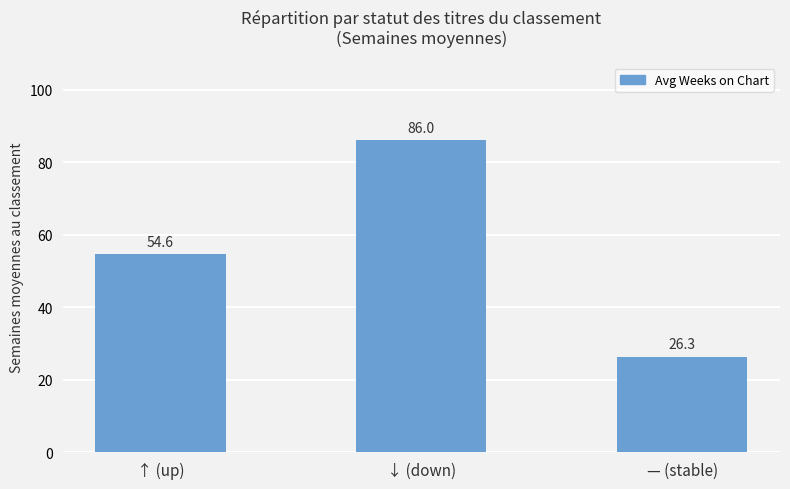

The value at ↓ (down) is 86.0. True or false?

True